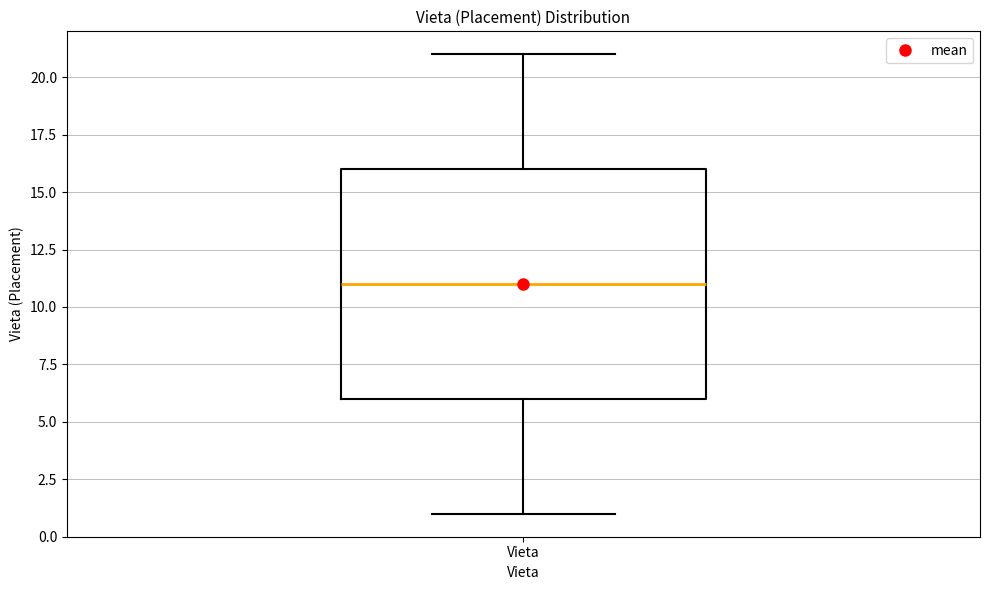

Transcribe this box plot: give where the median line is, the range the box spans, and where the two whiskers end, as read against the y-axis. The values are not printed on the chart, so give them approximately, as read against the axis.

median 11, box 6 to 16, whiskers 1 to 21